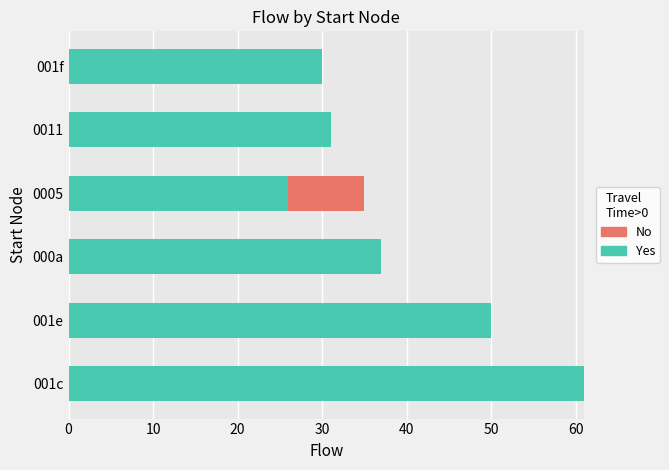

What is the sum of all Yes values?

235